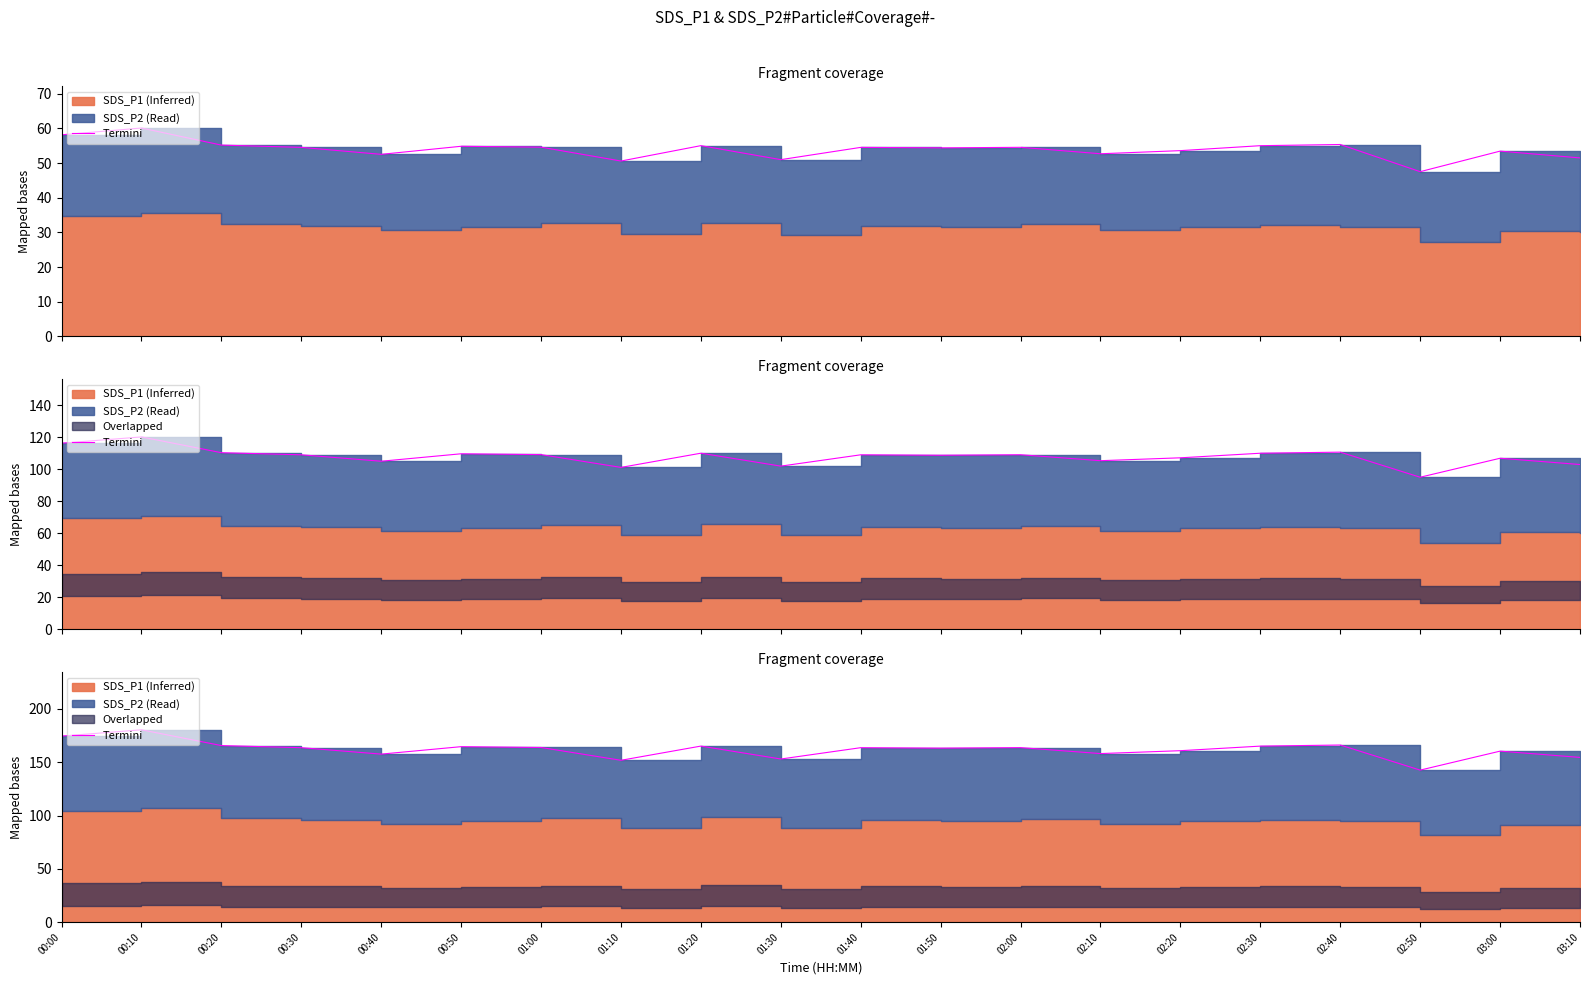

Which has a higher value, 00:20 or 02:30?

00:20